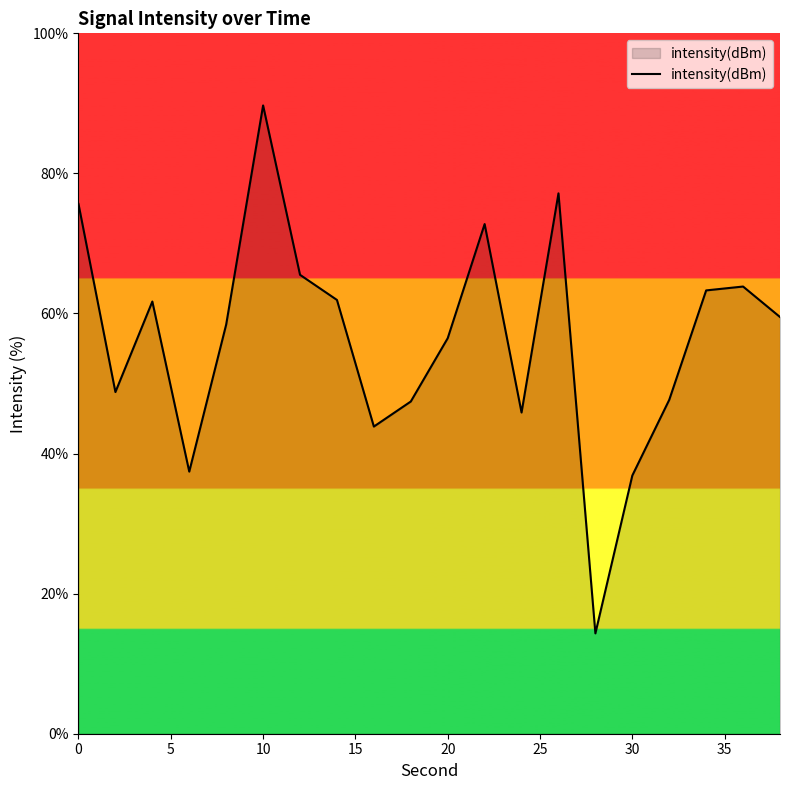

What is the minimum value shown in the chart?

14.3